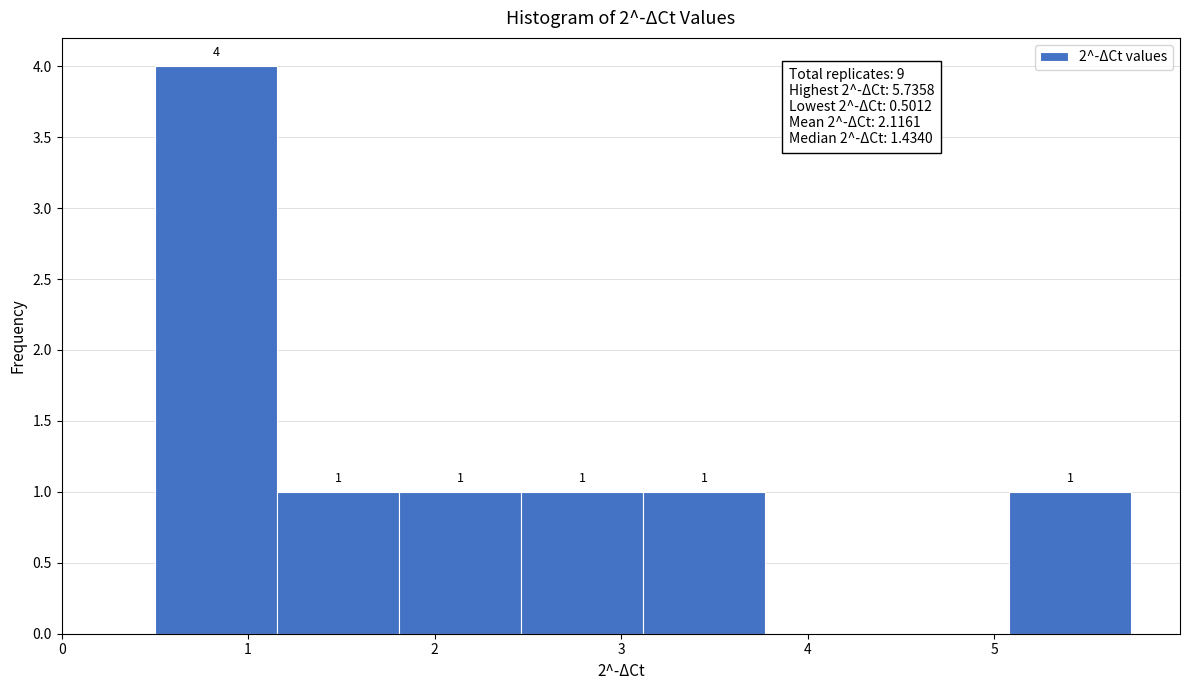

Which range on the x-axis has the tallest bar?

0.5 to 1.2